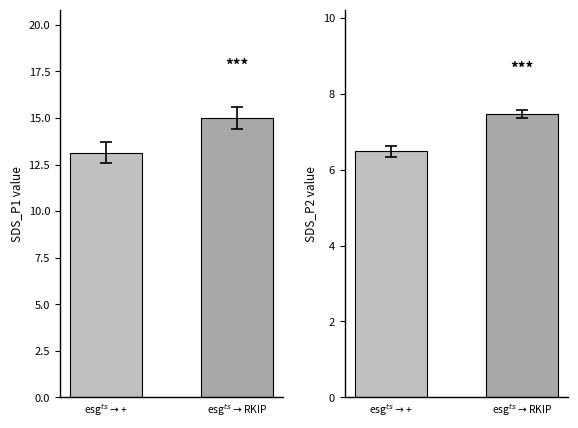

Are the bars horizontal?

No